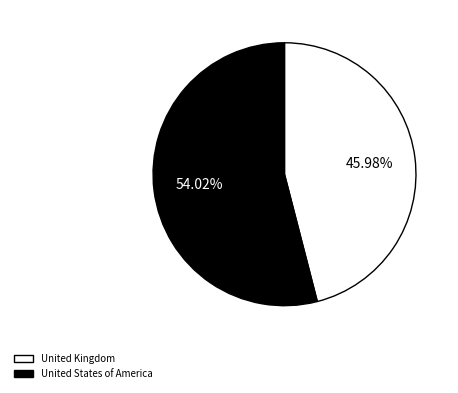

Which category has the biggest portion of the pie?

United States of America